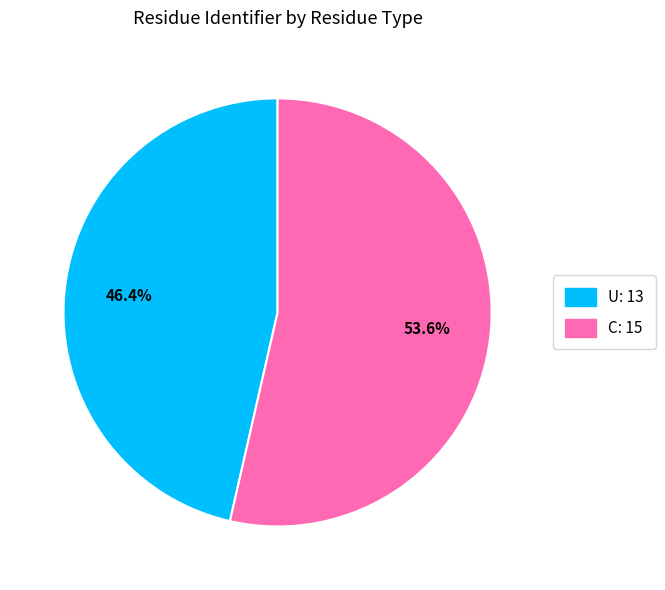

Between C and U, which is larger?

C